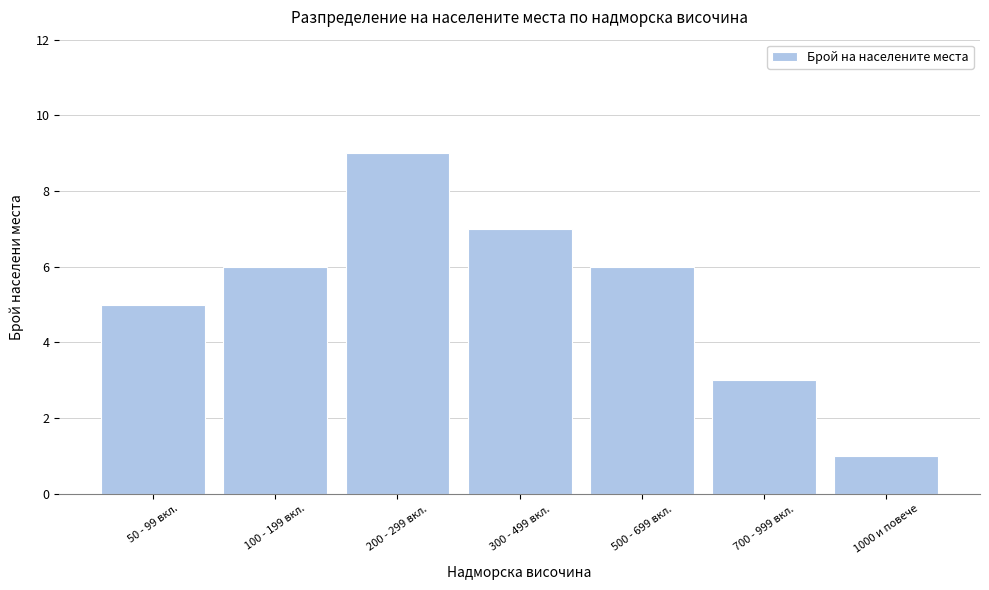

Reading left to right, what are all the values shown in this chart?

50 - 99 вкл.=5	100 - 199 вкл.=6	200 - 299 вкл.=9	300 - 499 вкл.=7	500 - 699 вкл.=6	700 - 999 вкл.=3	1000 и повече=1